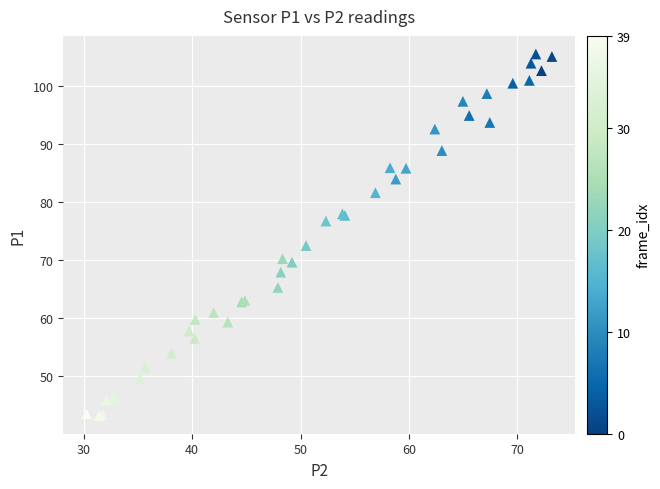

What Y value in the scatter plot is closest to 74?

72.5